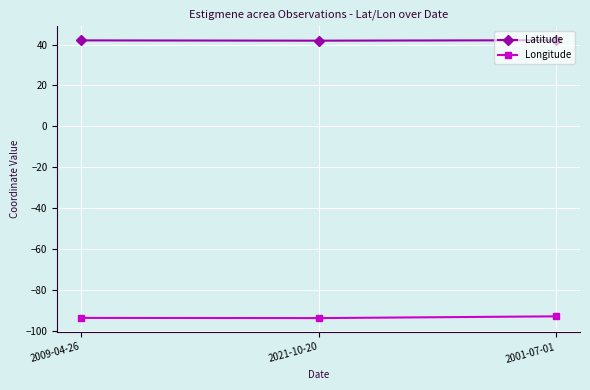

At 2001-07-01, list the series in order from largest to smallest.

Latitude, Longitude